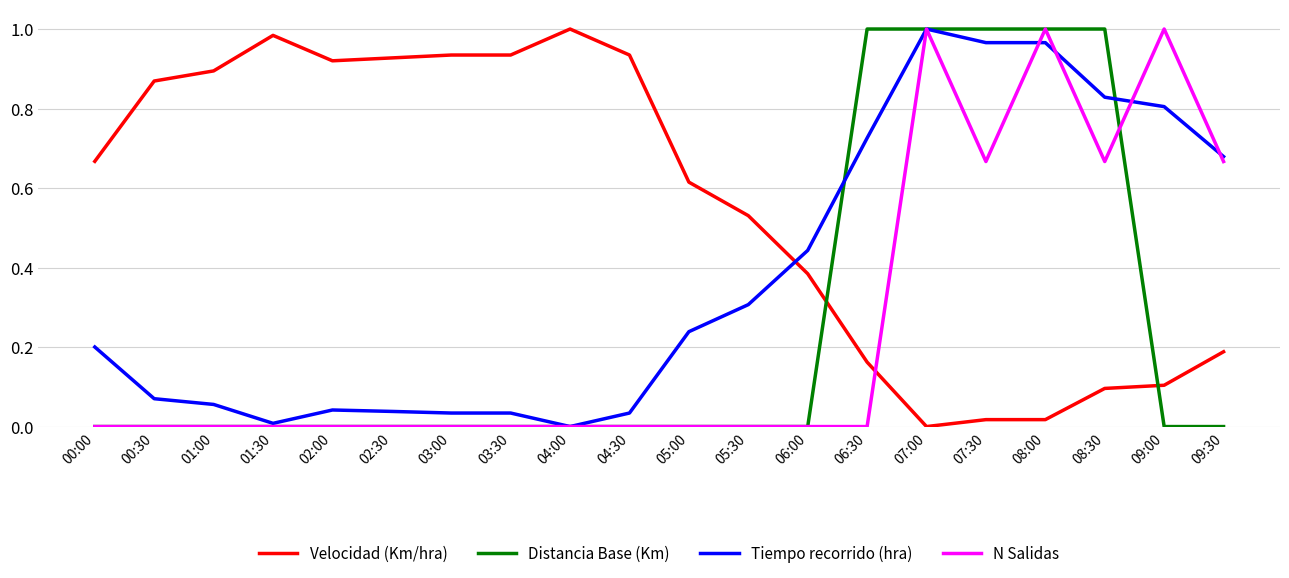

Rank the series at 08:30 from highest to lowest value.

Distancia Base (Km), Tiempo recorrido (hra), N Salidas, Velocidad (Km/hra)